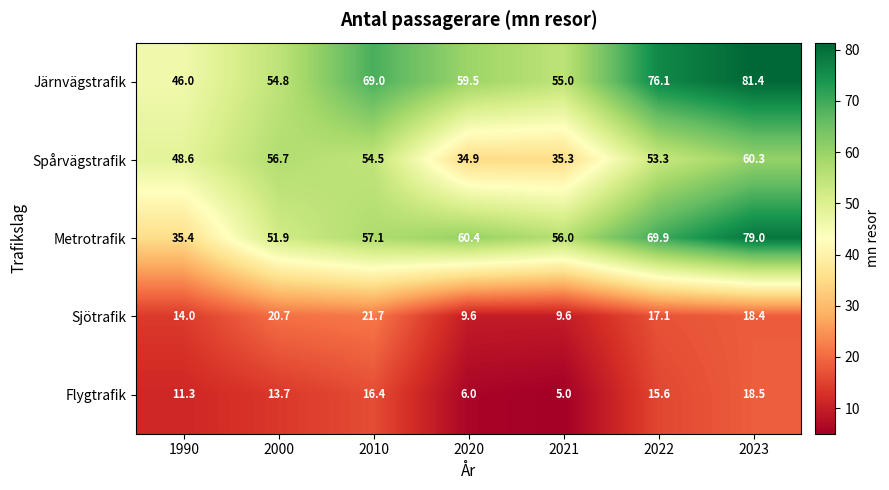

What is the difference between the maximum and second lowest values in the Metrotrafik series?

27.1